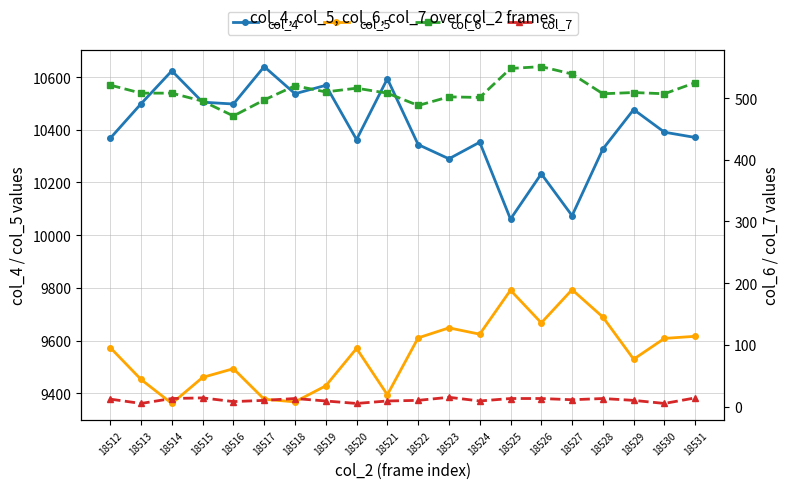

What is the value of the col_4 point at the 11th from the left?

10344